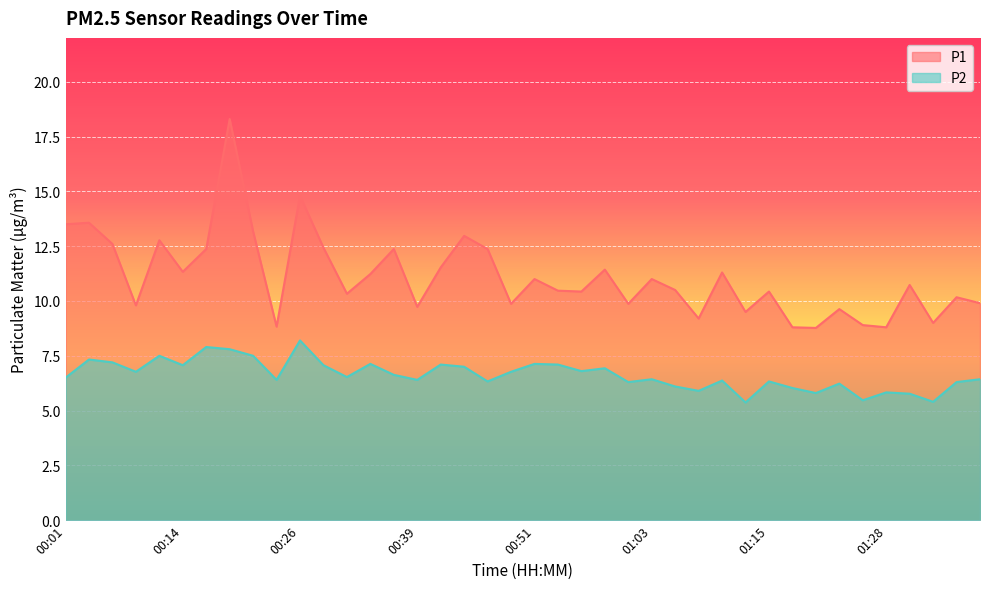

Rank the series by their maximum value, from highest to lowest.

P1, P2